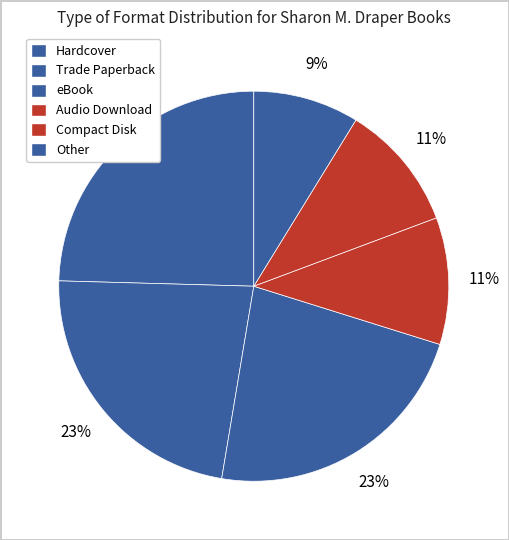

Count the number of slices in the pie.

6